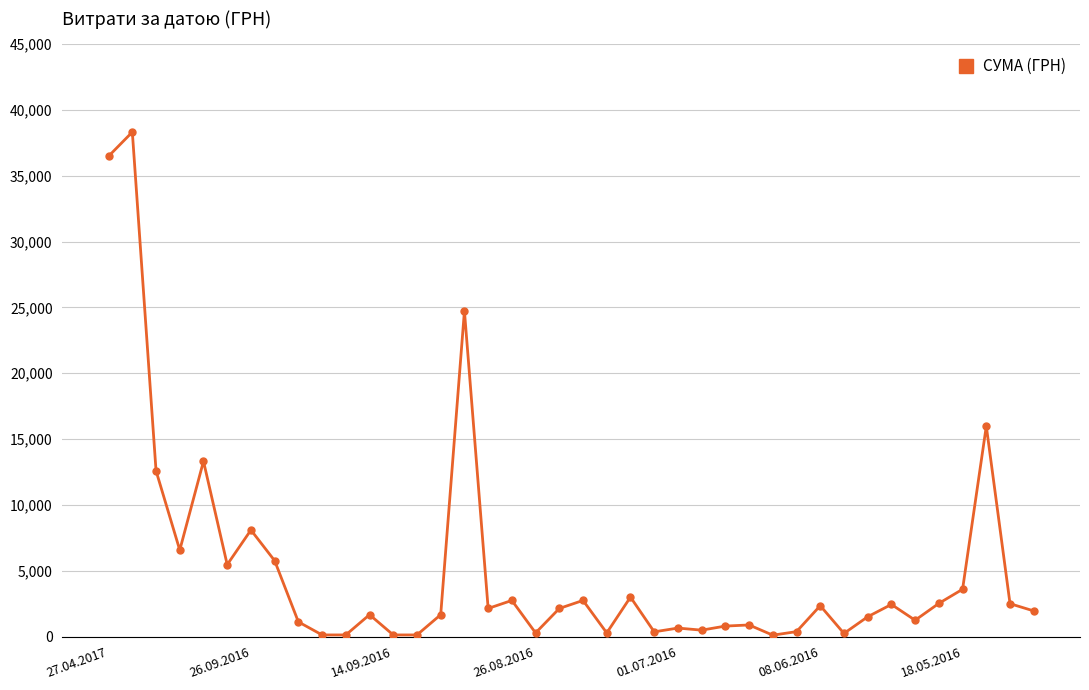

True or false: there are more than 2 points higher than both neighbors.

True